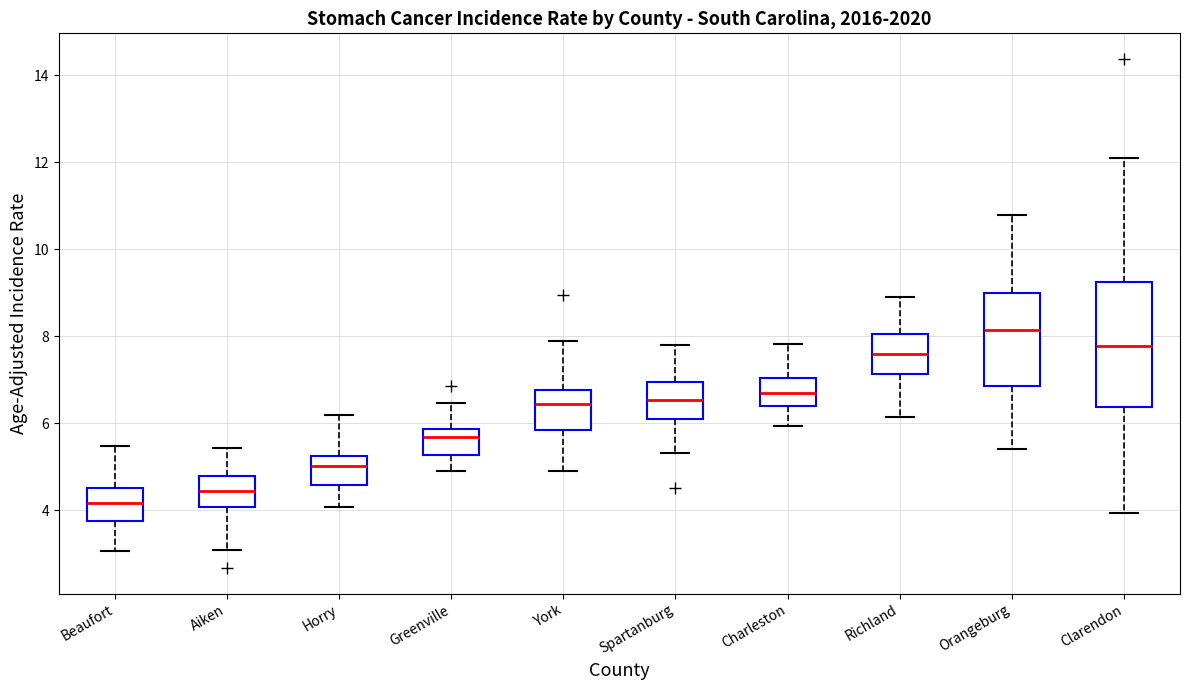

Which box has the lowest median line?

Beaufort